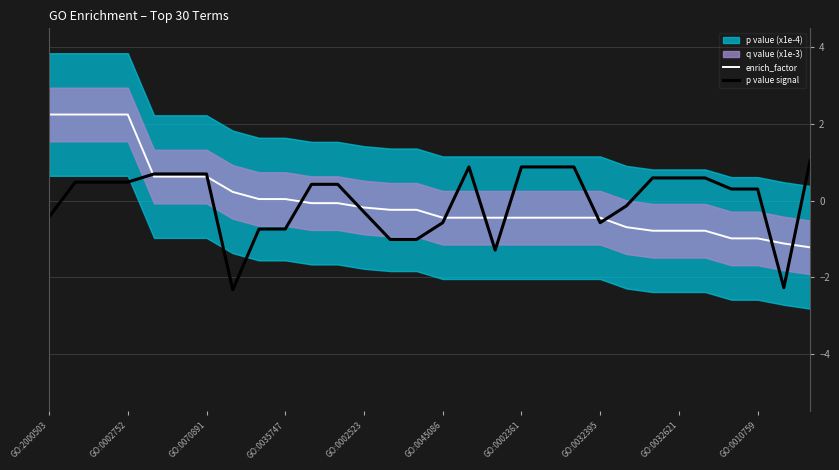

What is the difference between the maximum and minimum values in the p value signal series?

3.4